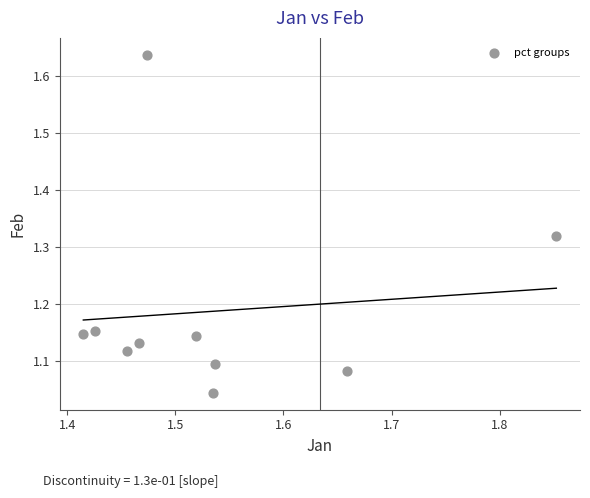

What is the range of Y values (max minus min)?

0.6